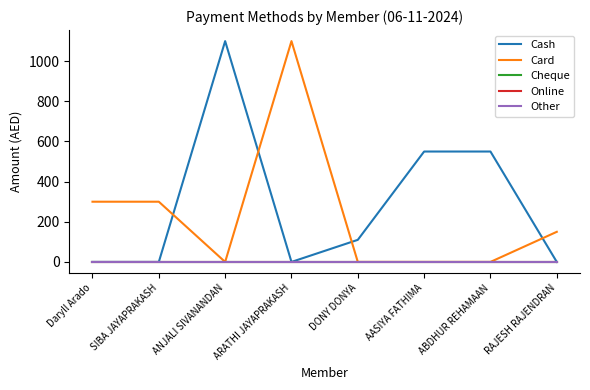

Where is Online nearest to the value 0?

Daryll Arado